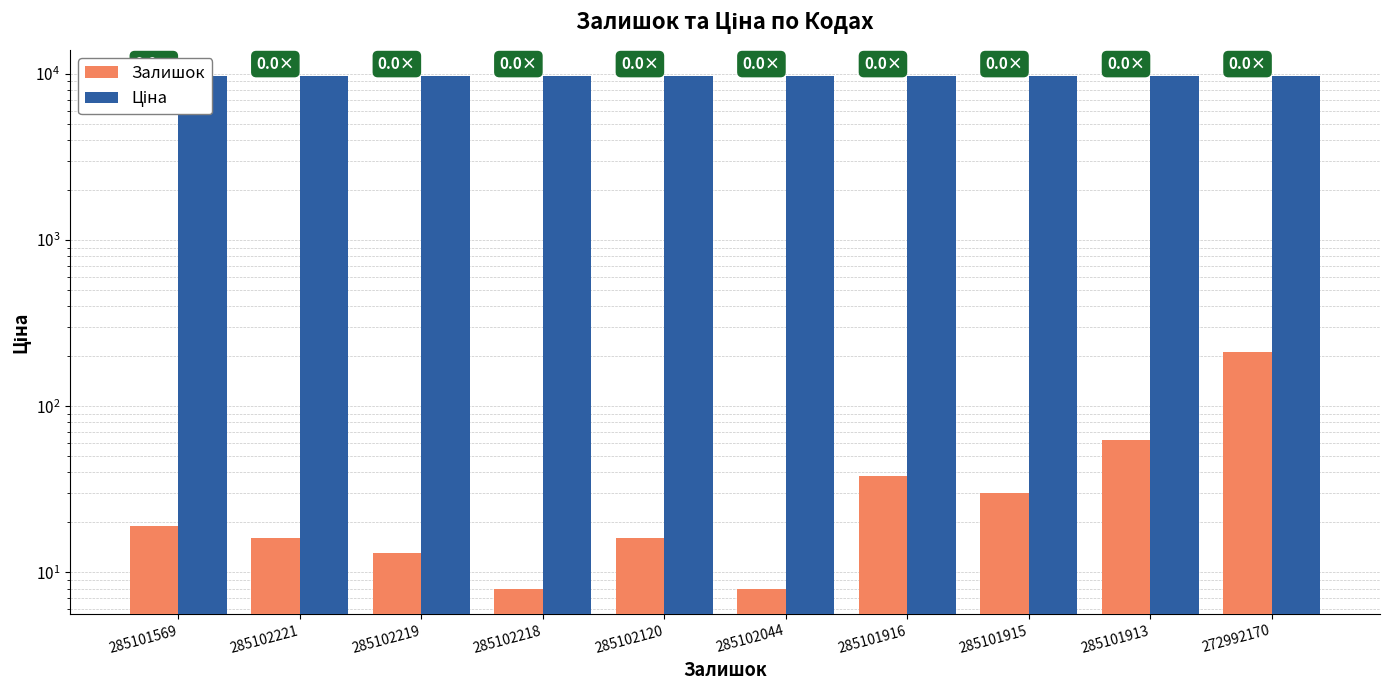

At 285102044, list the series in order from smallest to largest.

Залишок, Ціна